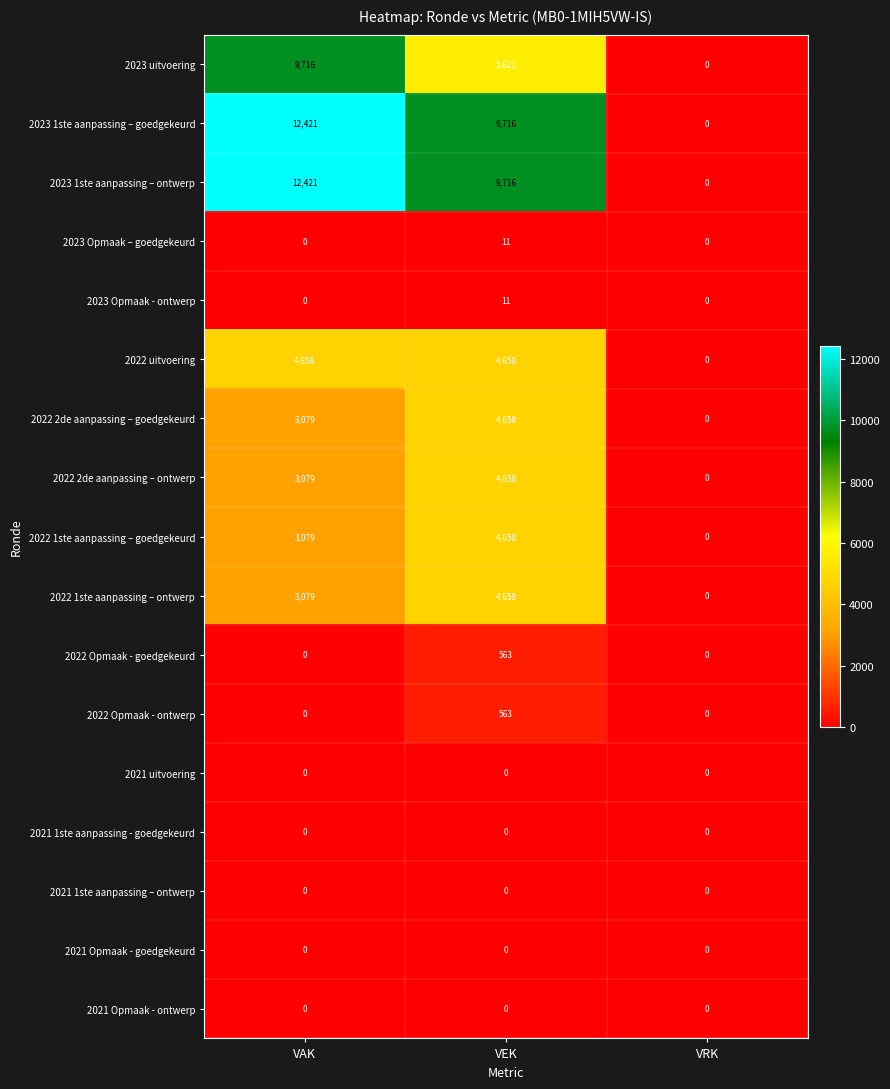

List the labels in order of 2022 1ste aanpassing – goedgekeurd value, smallest first.

VRK, VAK, VEK